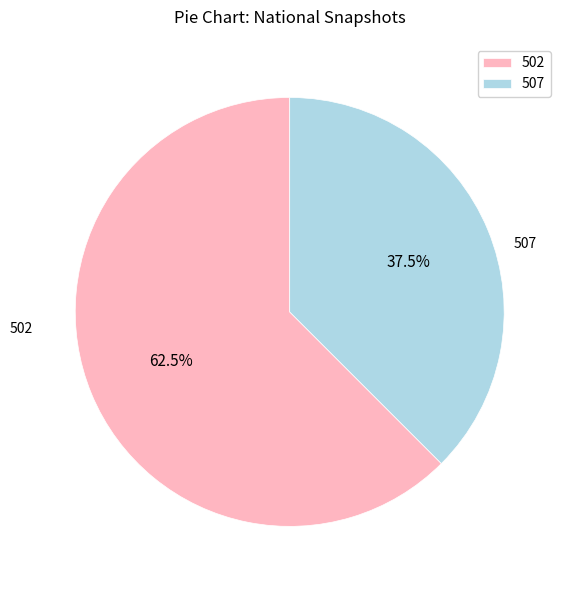

Is there any slice that represents more than half of the pie?

Yes